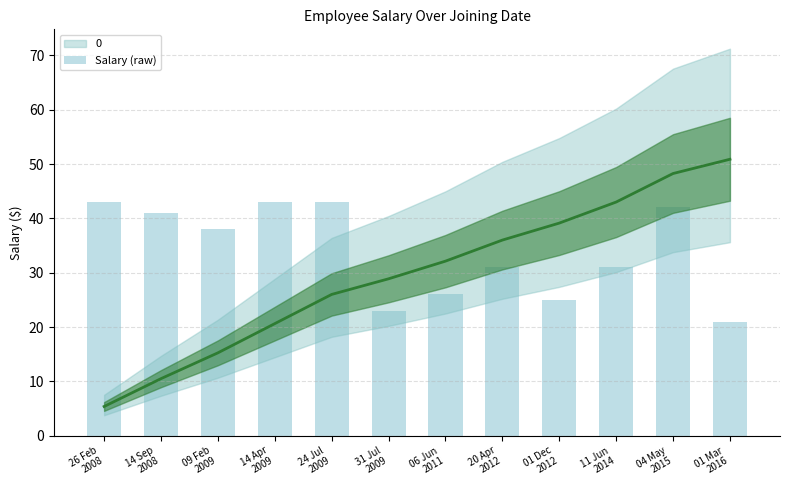

Reading right to left, transcribe all the data shown in this chart.

21	42	31	25	31	26	23	43	43	38	41	43